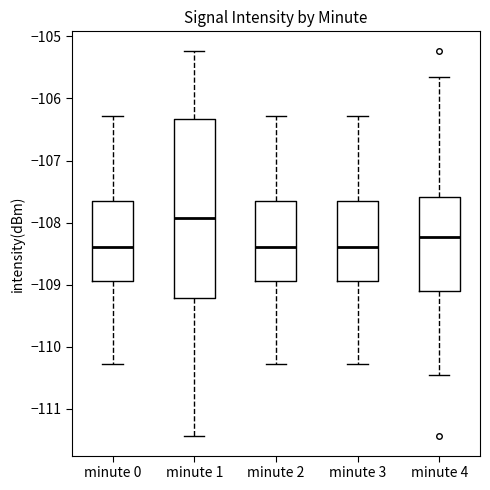

Comparing the boxes themselves (not the whiskers), which one is the tallest?

minute 1